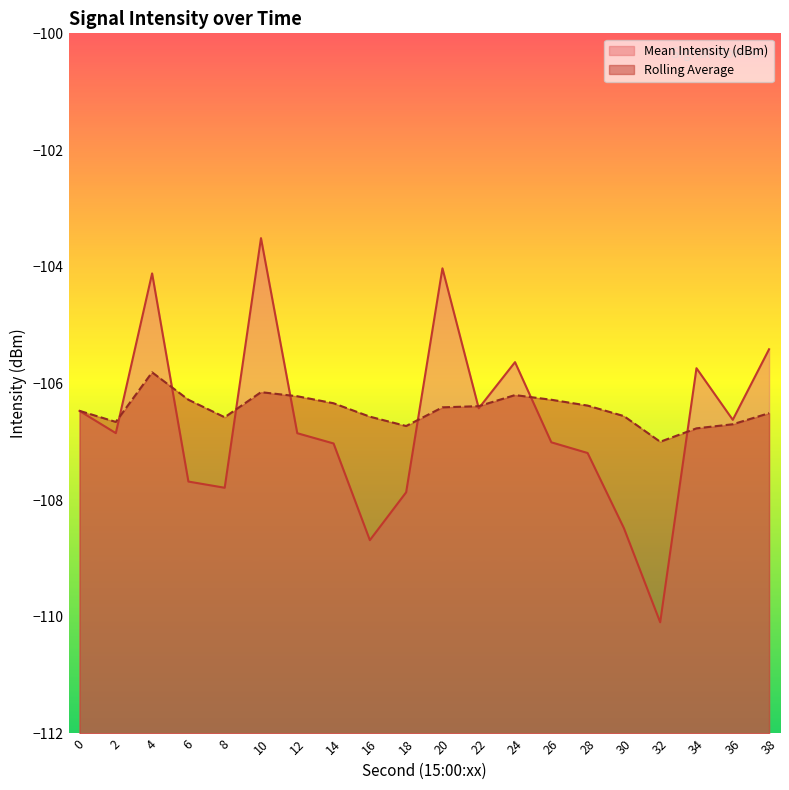

At which category is the sum across all series the highest?

10